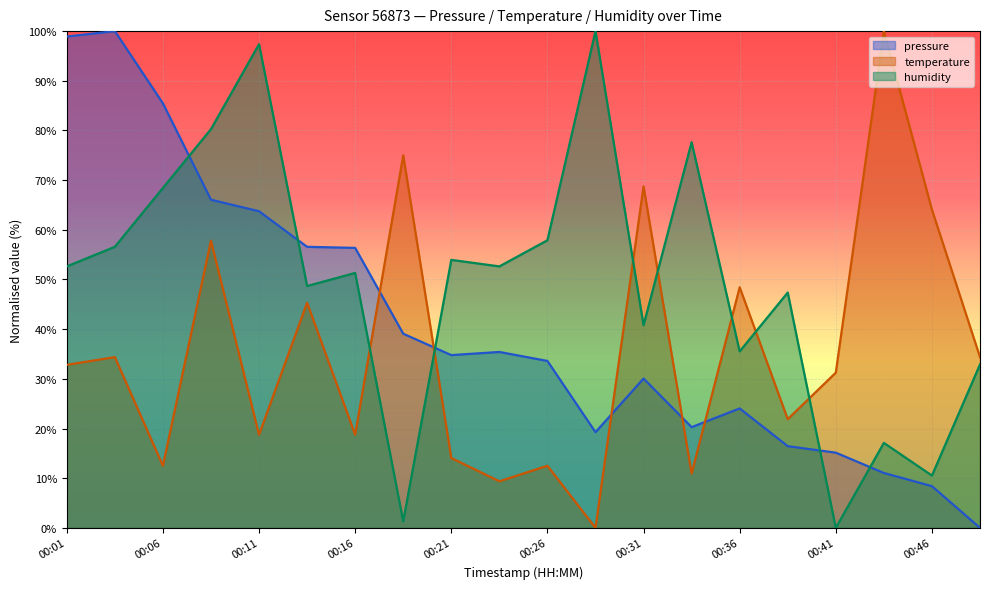

What are all the series names shown in the legend?

pressure, temperature, humidity